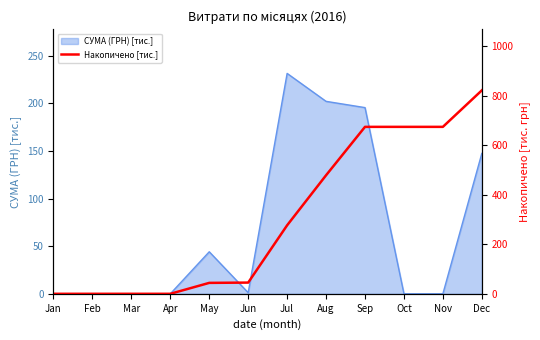

What is the maximum value shown in the chart?

822.2